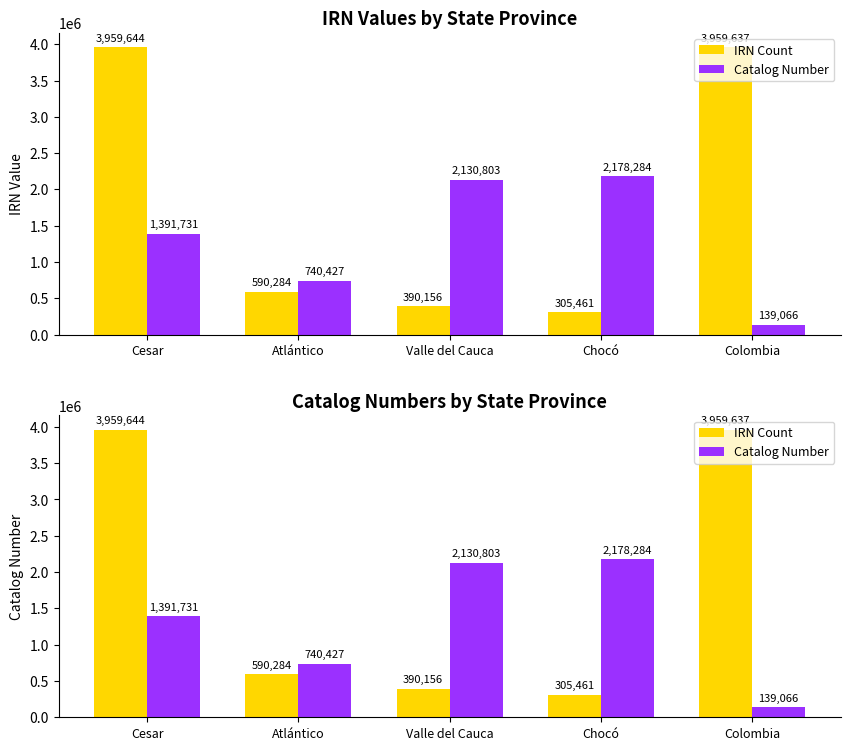

What is the label of the 5th bar from the right?

Cesar